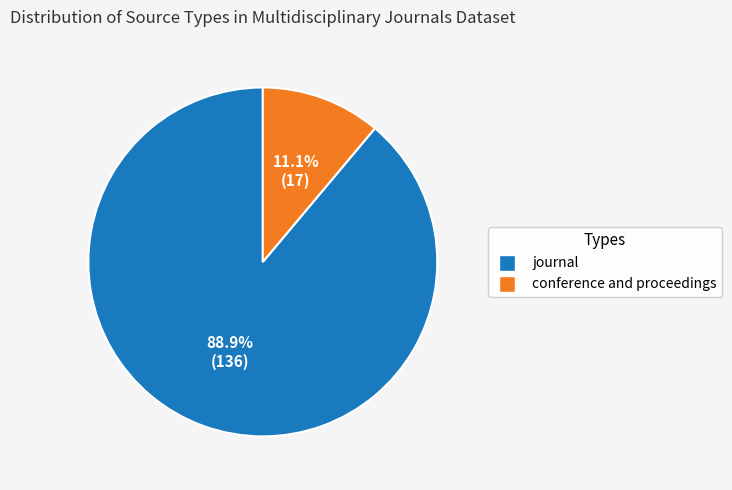

How many segments does this pie chart have?

2